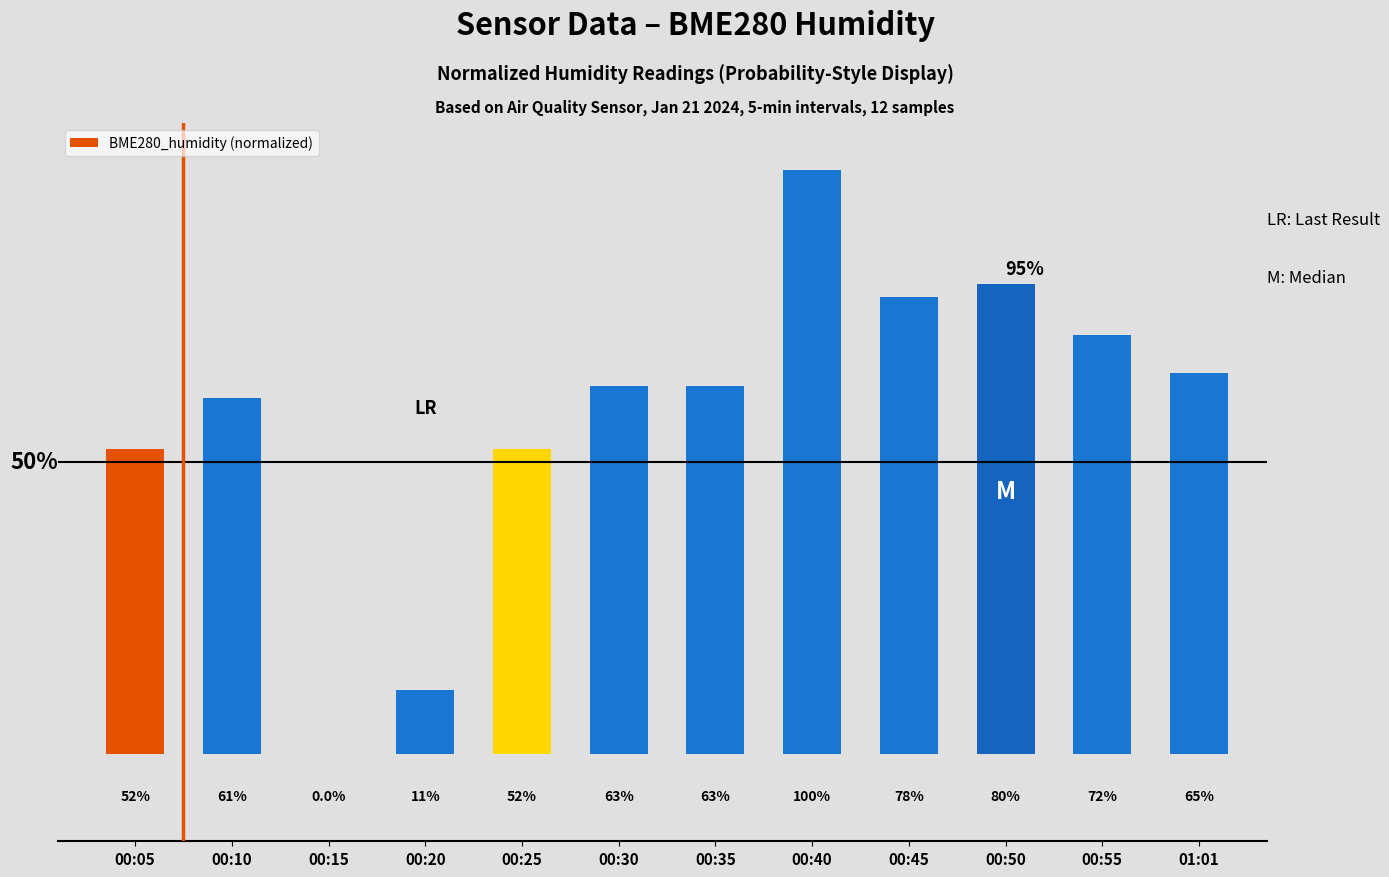

How many bars are there in total?

12